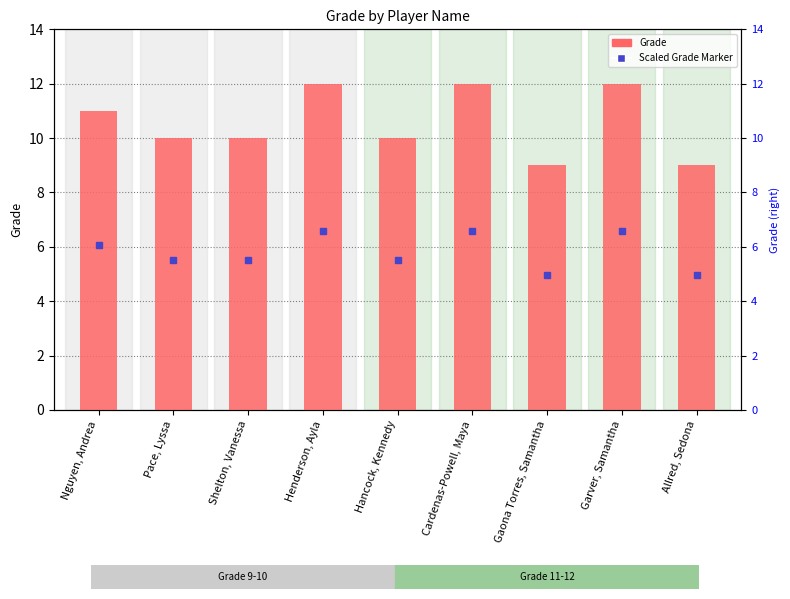

At which label does the data first exceed 10?

Nguyen, Andrea